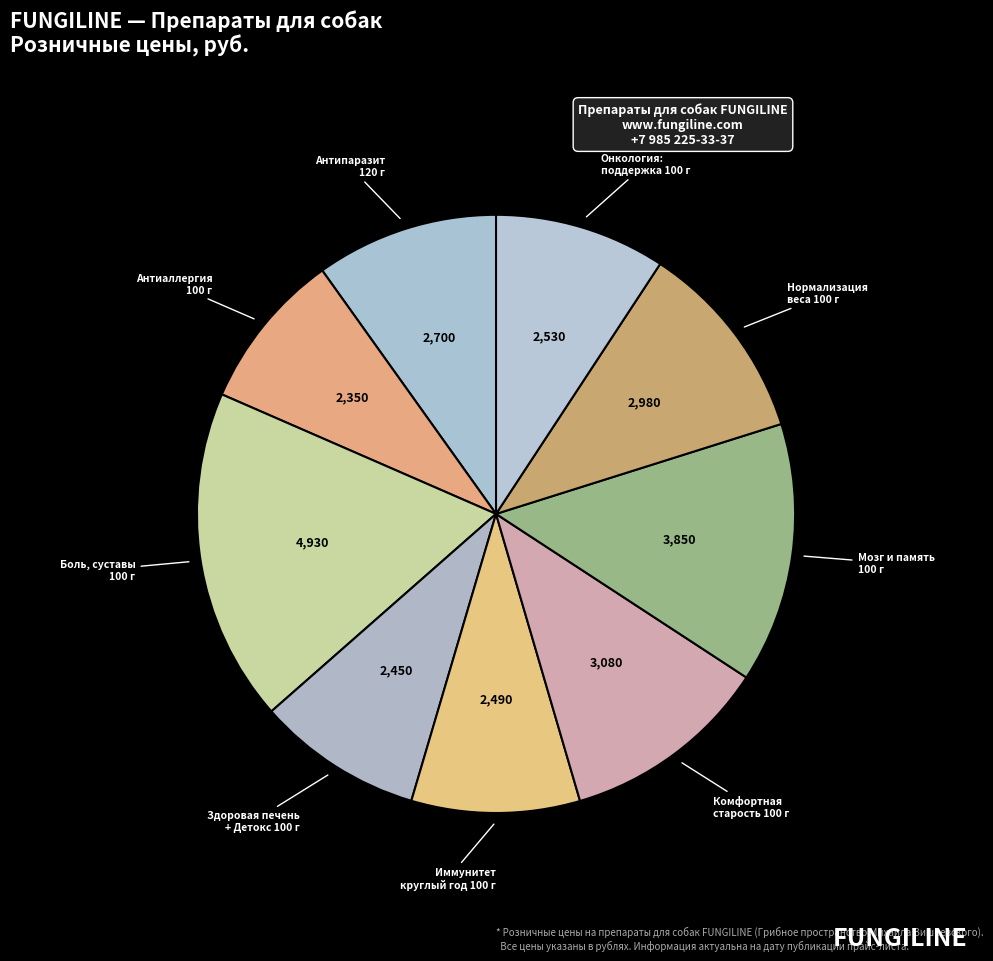

Count the number of slices in the pie.

9